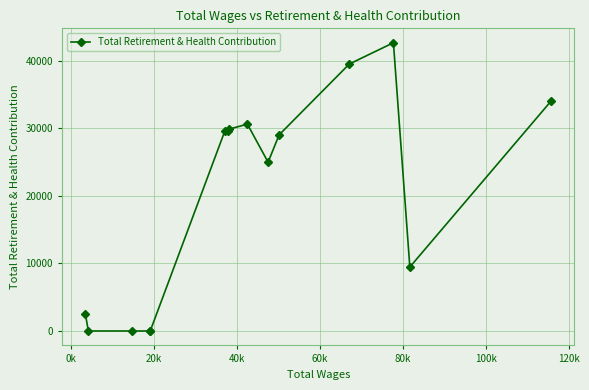

What is the average value?

20125